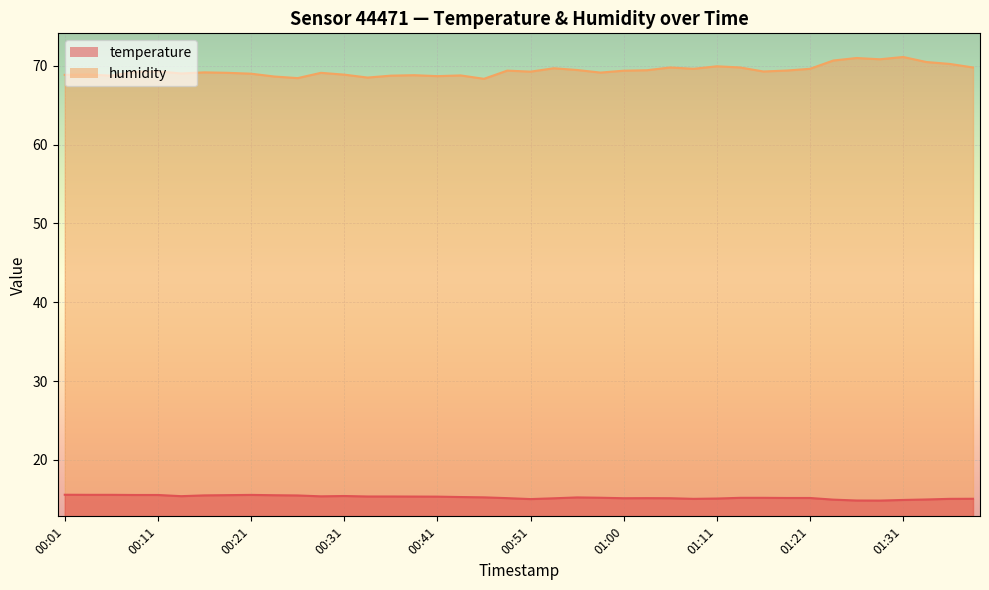

At which category does the chart reach its peak across all series?

01:31